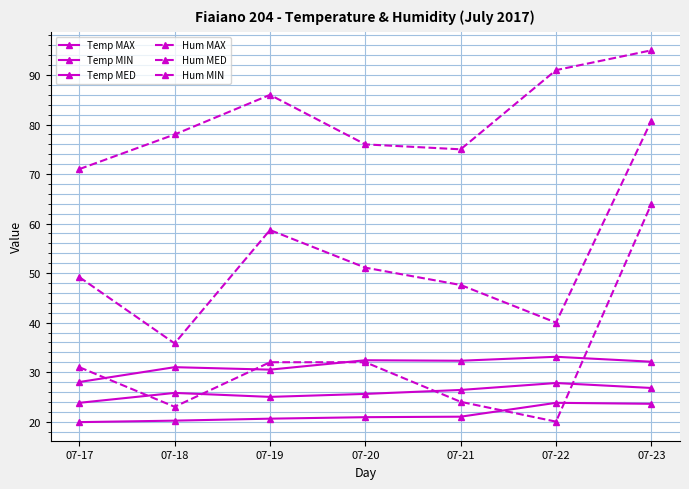

Reading right to left, list all the values displayed in this chart.

Temp MAX: 32.1	33.1	32.3	32.4	30.5	31.0	28.0
Temp MIN: 23.6	23.8	21.0	20.9	20.6	20.2	19.9
Temp MED: 26.8	27.8	26.4	25.6	25.0	25.8	23.8
Hum MAX: 95.0	91.0	75.0	76.0	86.0	78.0	71.0
Hum MED: 80.8	40.0	47.6	51.1	58.7	35.8	49.2
Hum MIN: 64.0	20.0	24.0	32.0	32.0	23.0	31.0